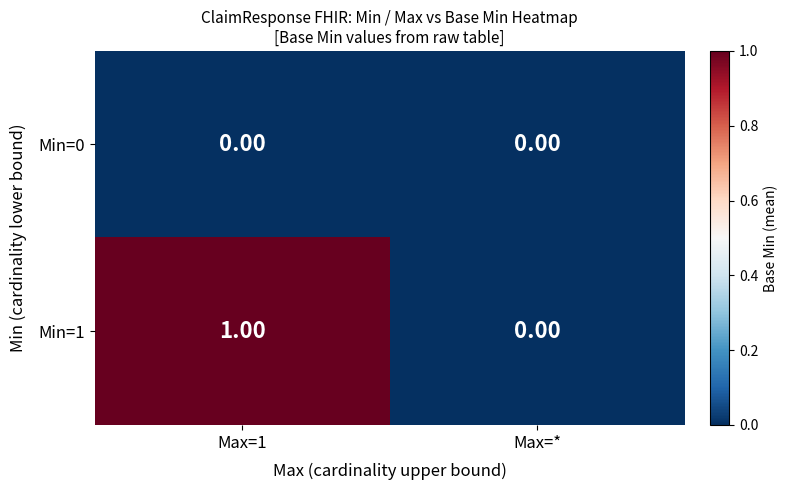

Is the value of Min=0 at Max=1 greater than the value of Min=1 at Max=1?

No